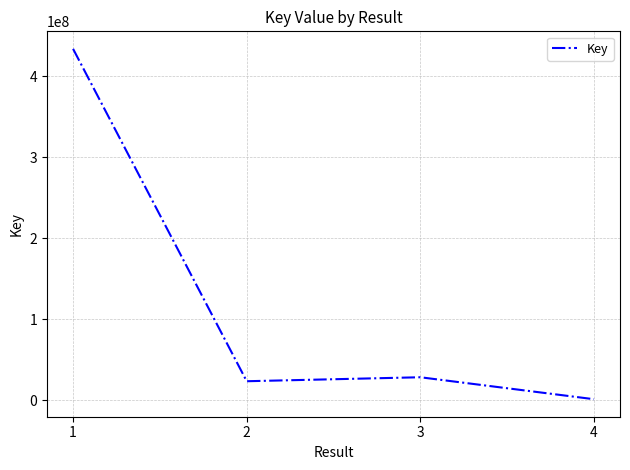

What is the sum of all values?

486638724